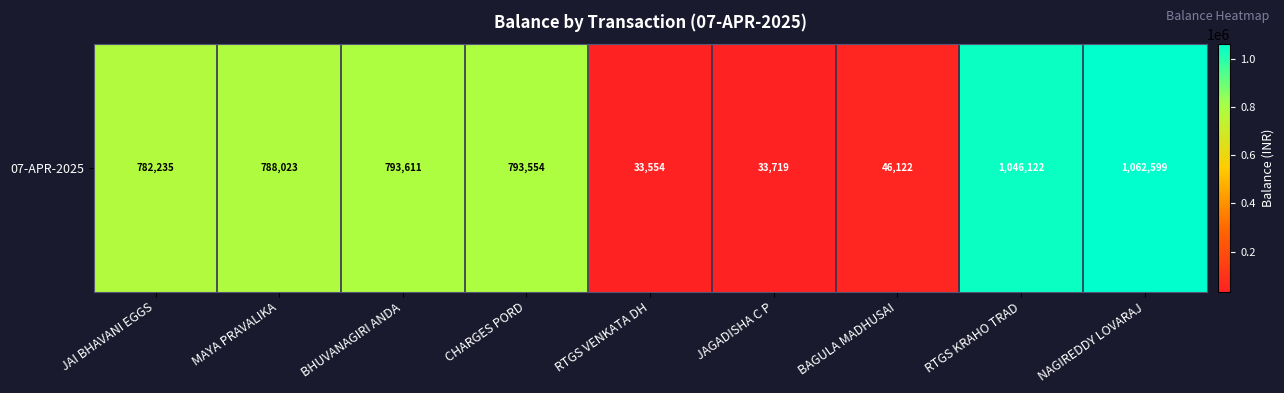

Reading left to right, what are all the values shown in this chart?

JAI BHAVANI EGGS=782235.5	MAYA PRAVALIKA=788023.5	BHUVANAGIRI ANDA=793611.5	CHARGES PORD=793553.6	RTGS VENKATA DH=33553.6	JAGADISHA C P=33718.6	BAGULA MADHUSAI=46121.6	RTGS KRAHO TRAD=1046121.6	NAGIREDDY LOVARAJ=1062598.6